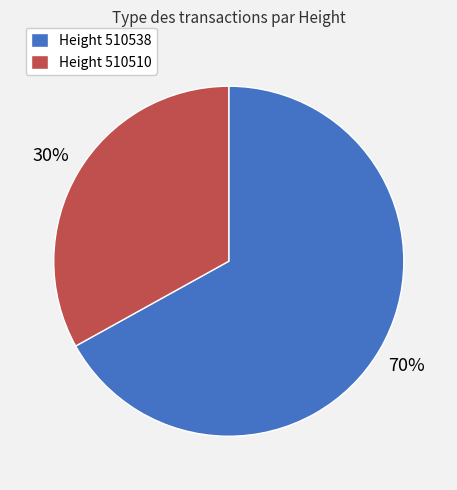

Count the number of slices in the pie.

2